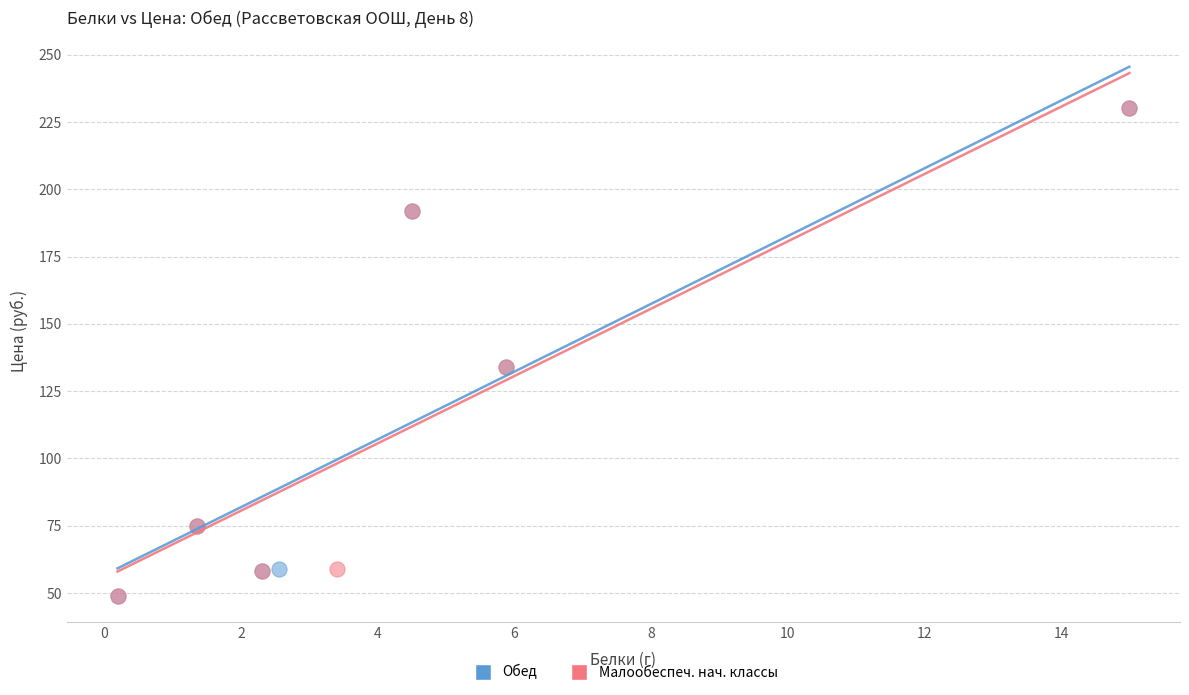

What are all the series names shown in the legend?

Обед, Малообеспеч. нач. классы